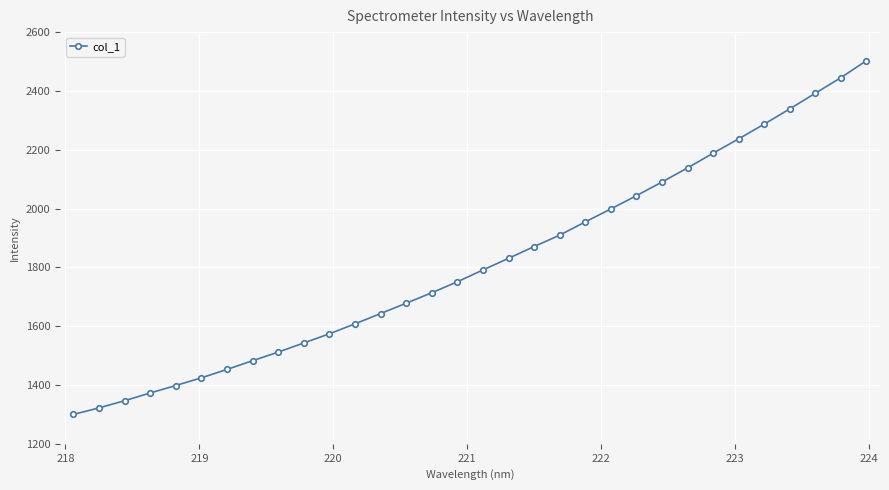

What is the difference between the maximum and second lowest values?

1180.6